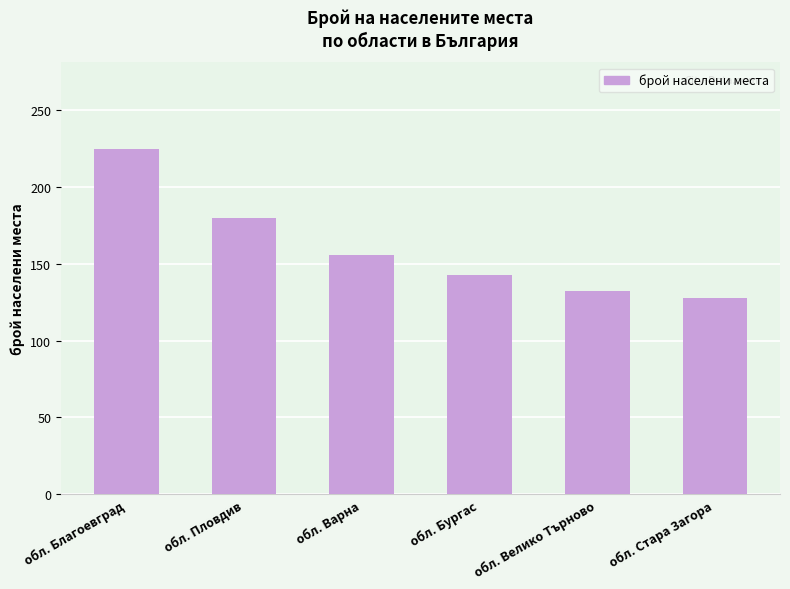

What is the sum of the values at обл. Варна and обл. Пловдив?

336